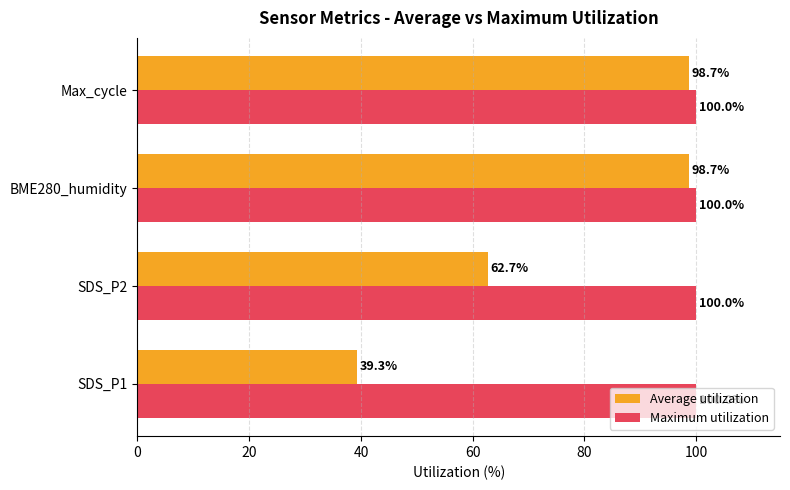

What is the total value across all series at SDS_P1?

139.3